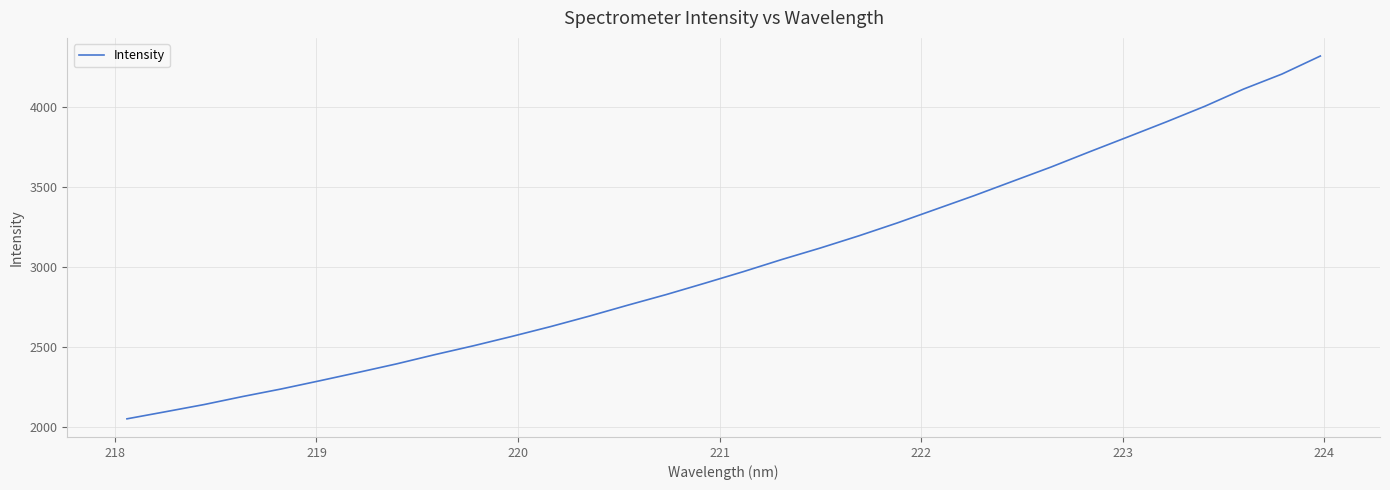

What is the difference between the maximum and minimum values?

2264.1